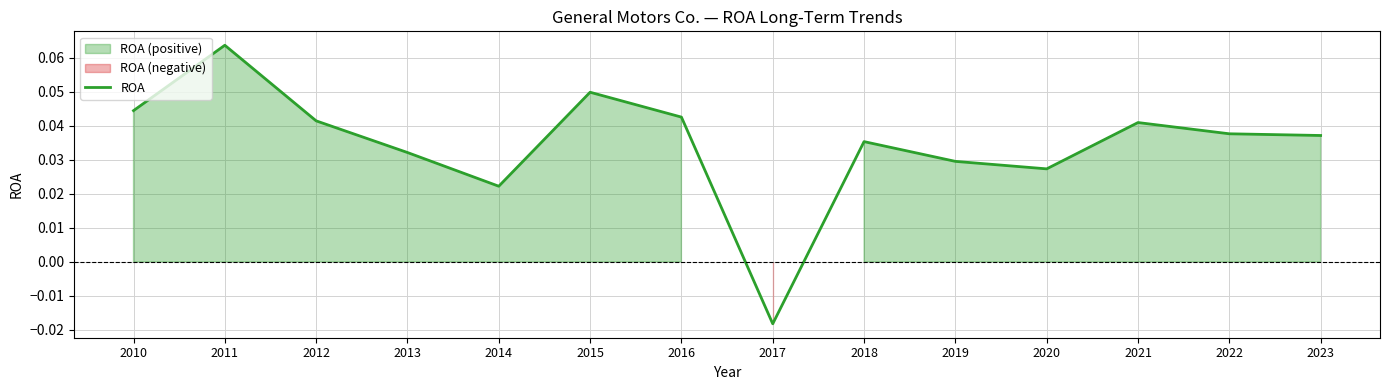

The chart shows a value of 0.0 at 2020. True or false?

True